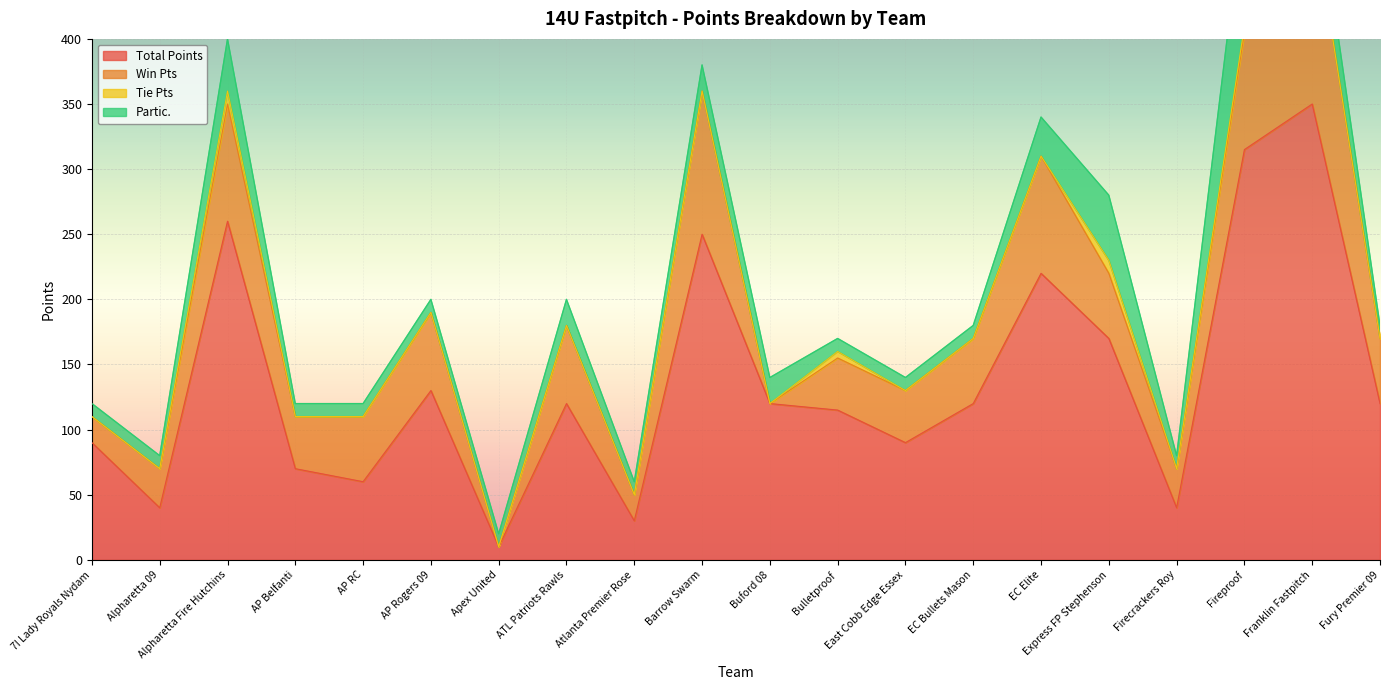

What is the minimum value for Total Points?

10